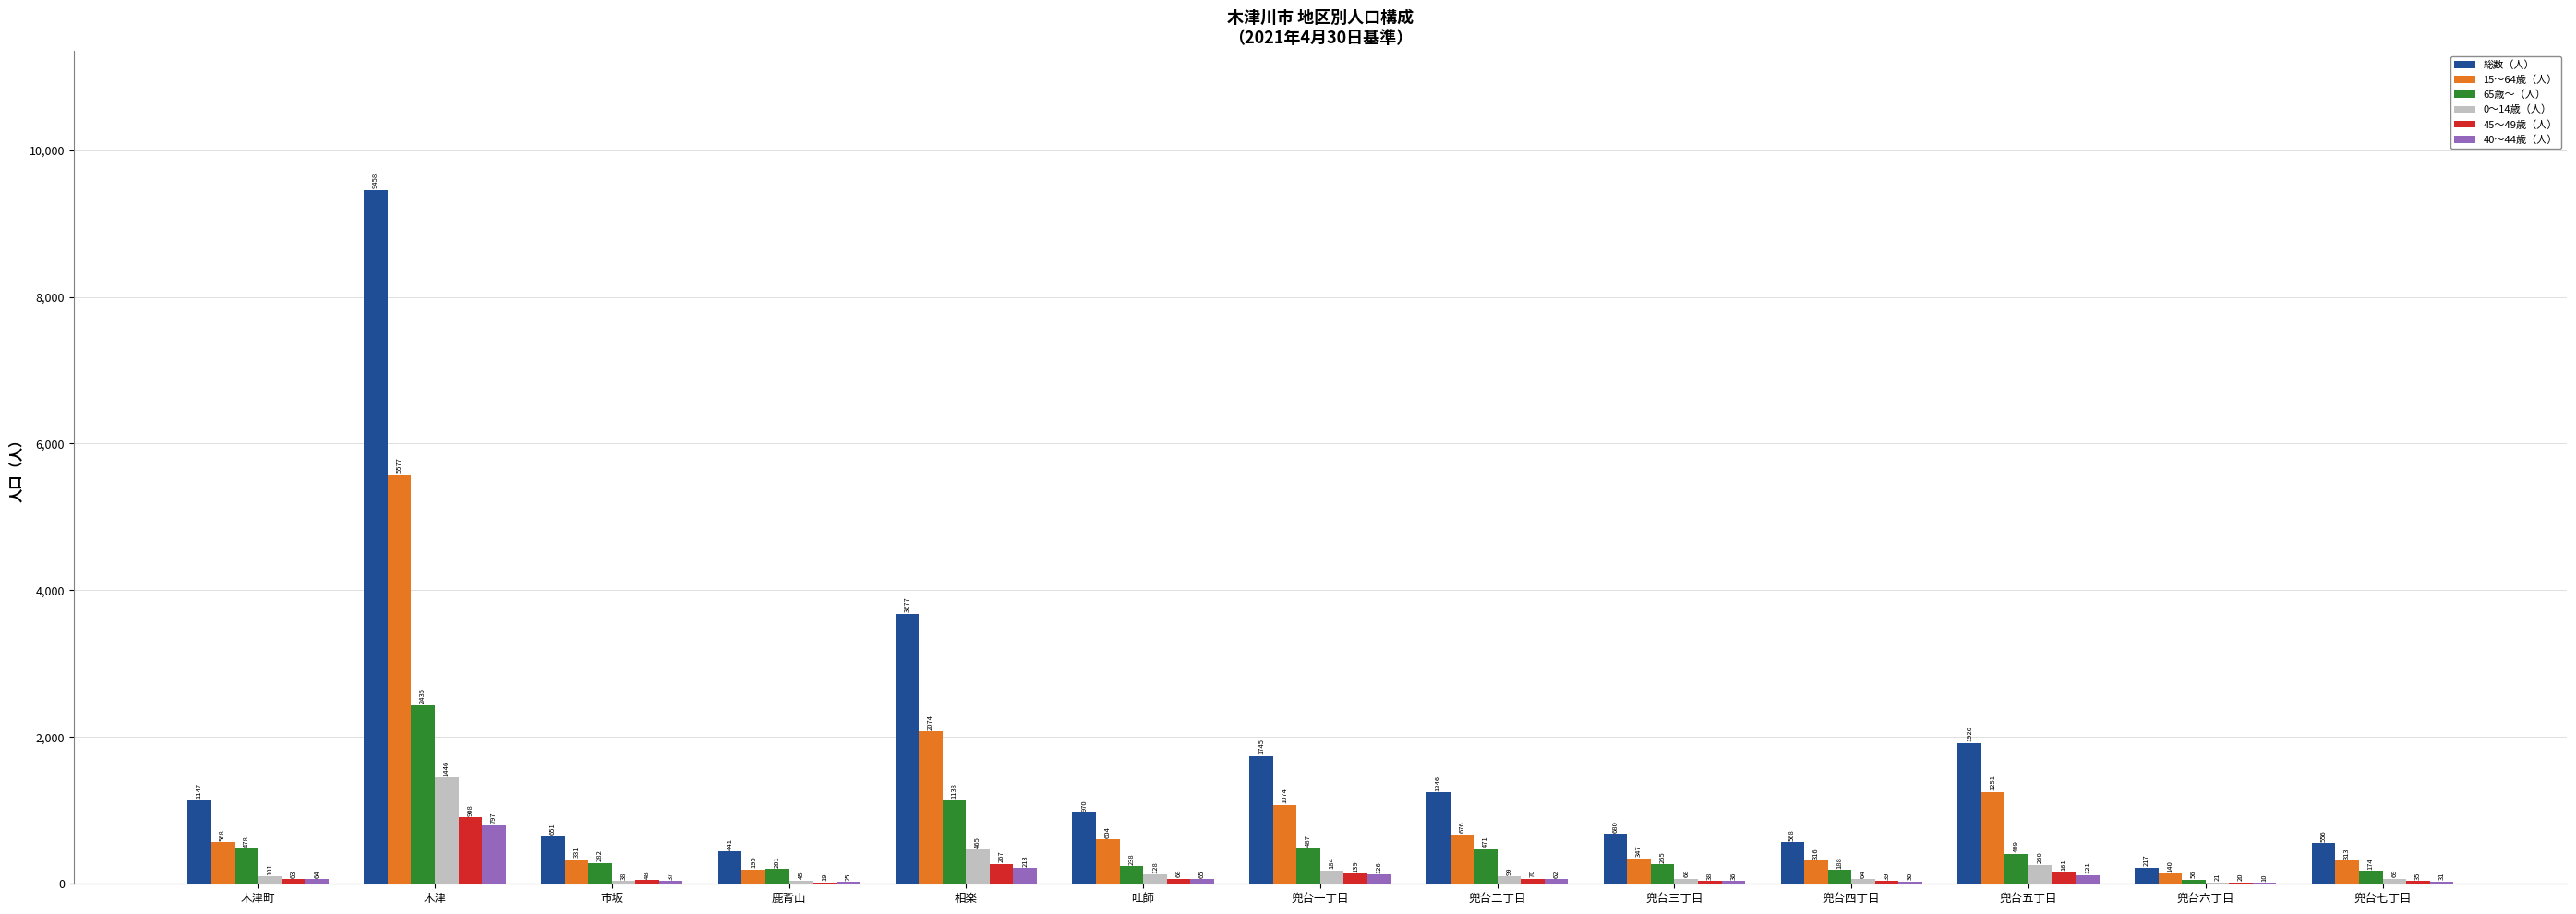

Between 木津 and 鹿背山, which series saw the biggest shift?

総数（人）